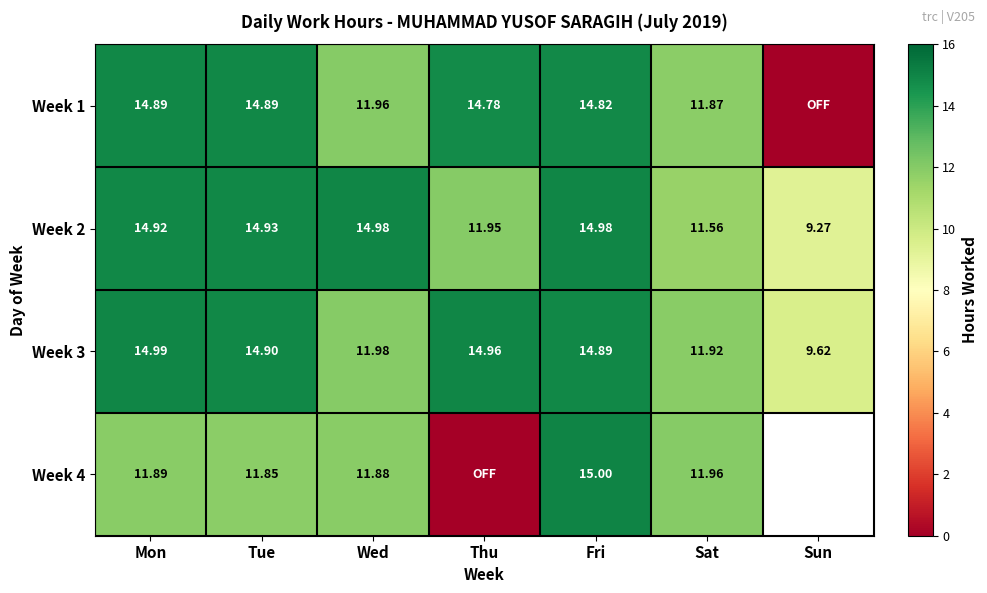

What is the sum of all Week 2 values?

92.6